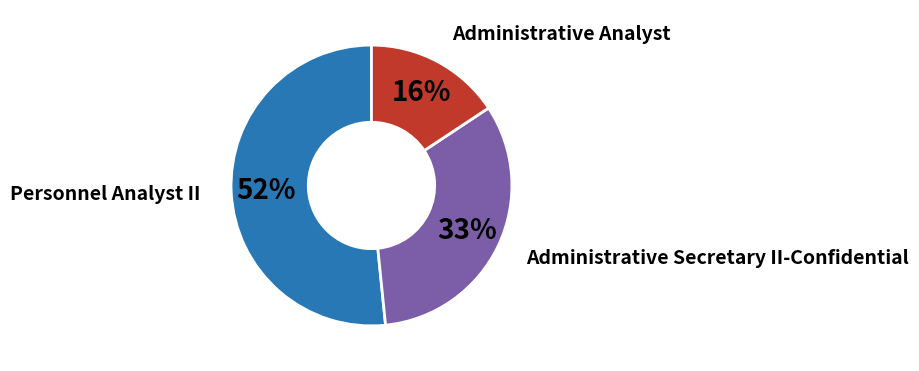

Is there any slice that represents more than half of the pie?

Yes